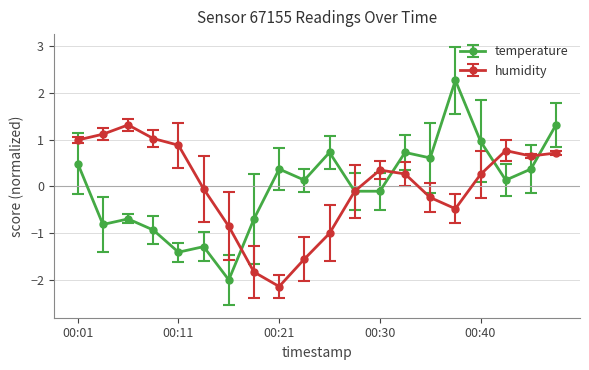

How many interior local valleys does the humidity series have?

3